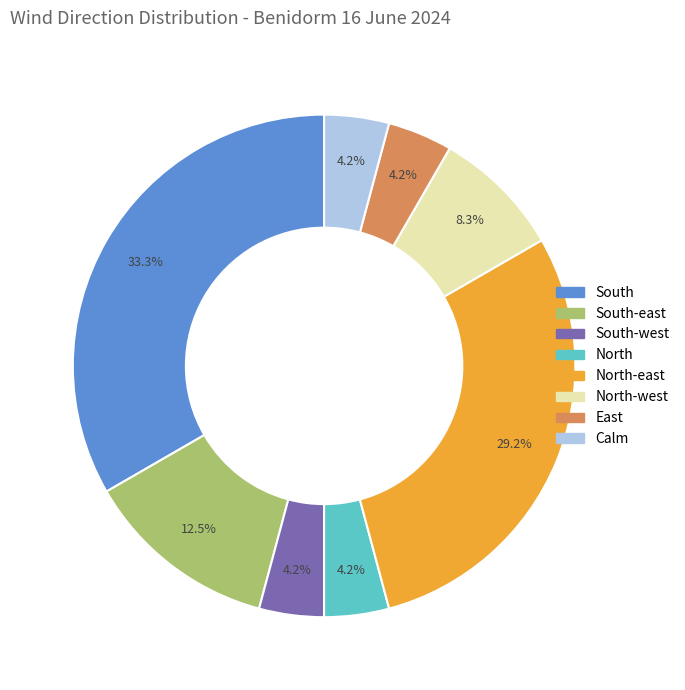

Is there any slice that represents more than half of the pie?

No